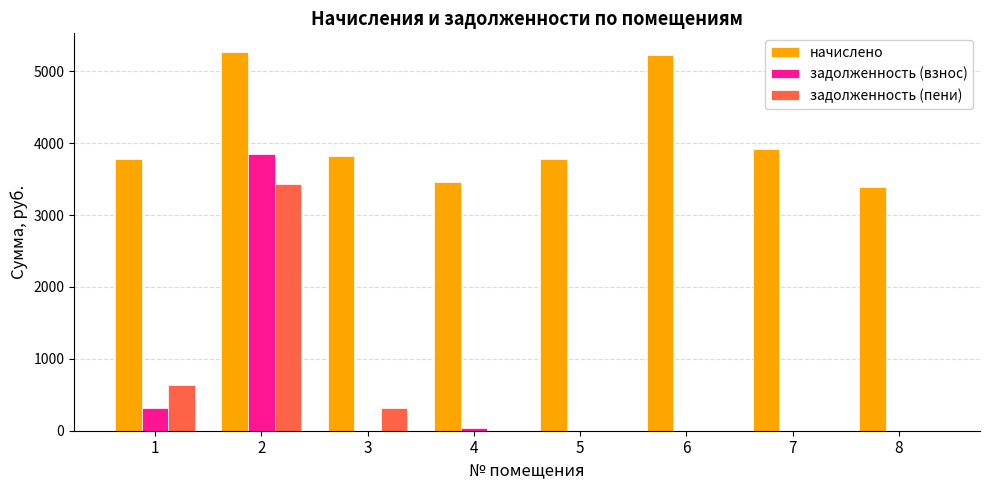

What is the sum of all задолженность (пени) values?

4375.5